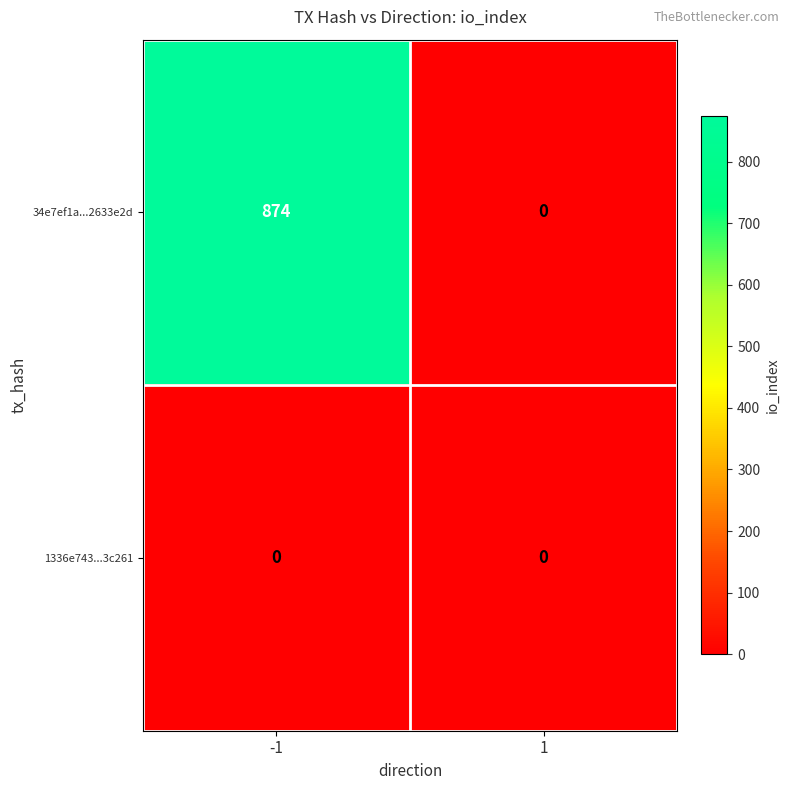

At which category is the sum across all series the highest?

-1